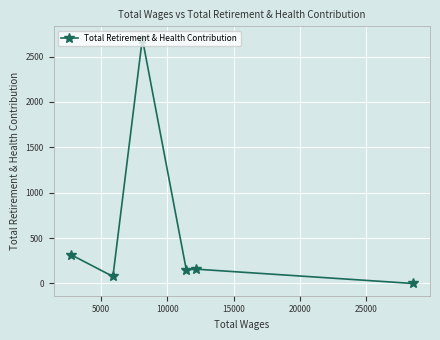

What is the difference between the maximum and minimum values?

2698